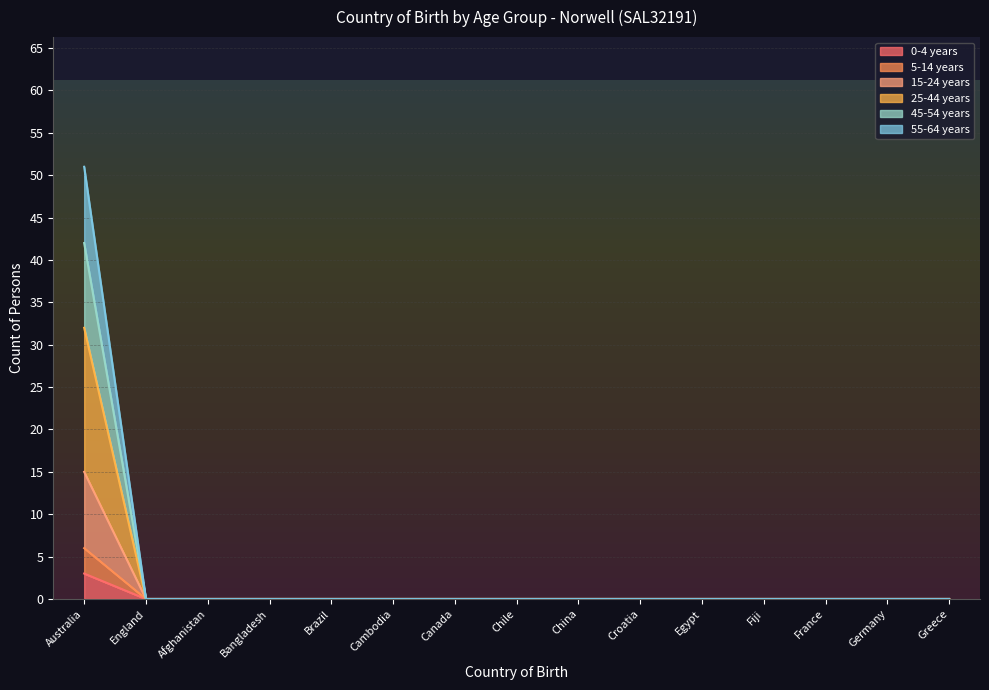

What is the label of the 6th point from the right?

Croatia